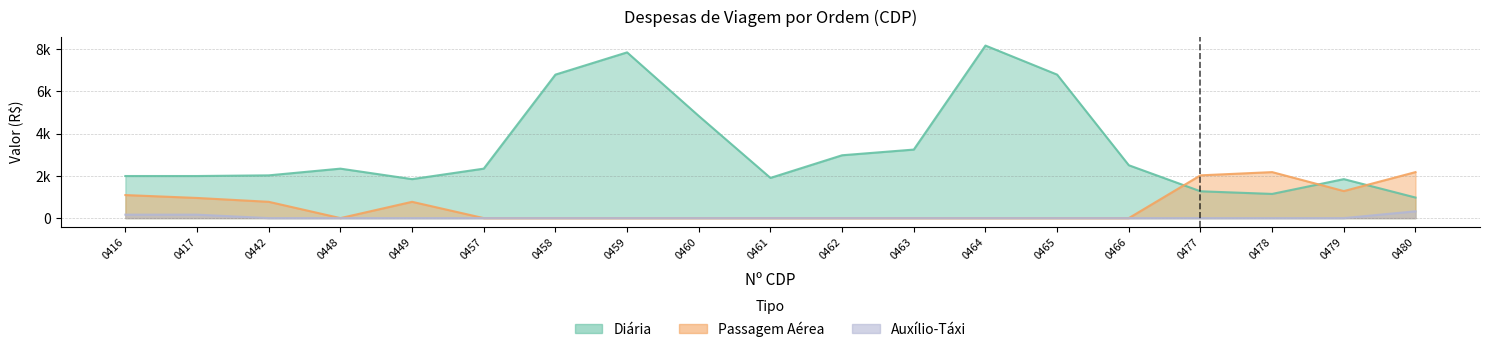

At how many categories does at least one series exceed 5024?

4